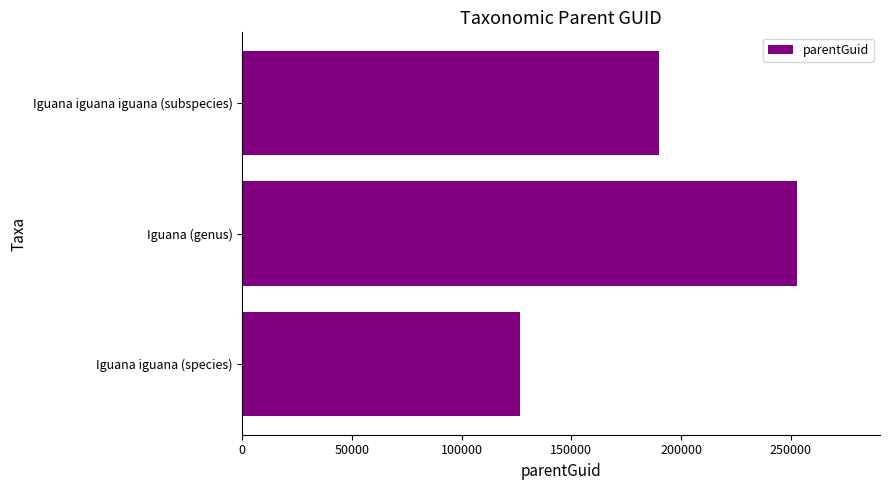

What is the sum of all values?

569262